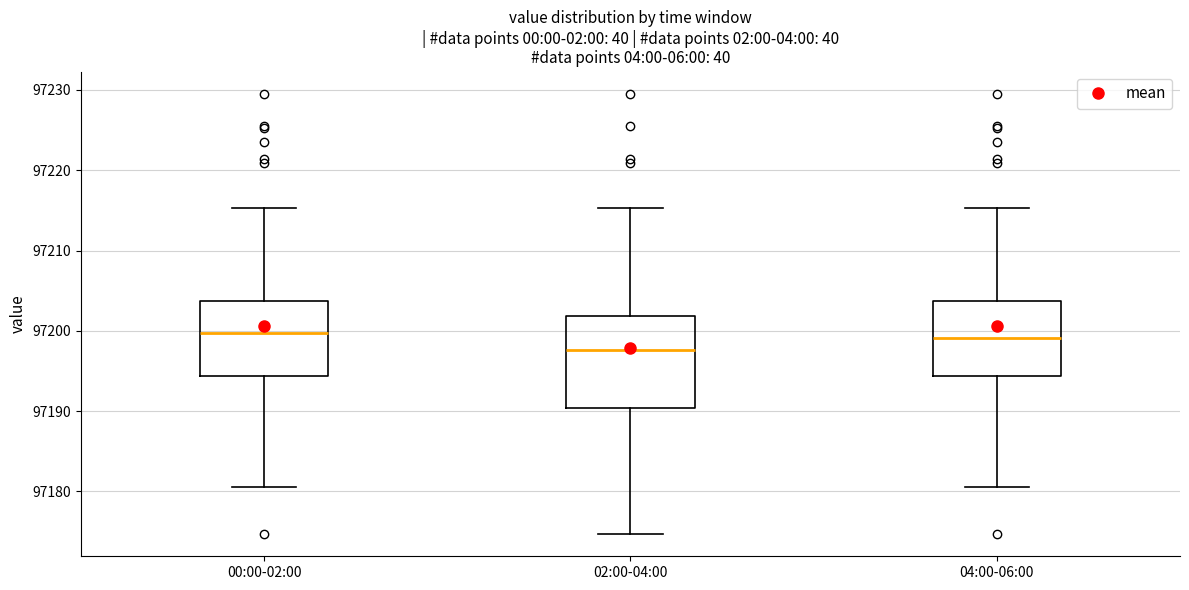

Which box's median line is the lowest?

02:00-04:00